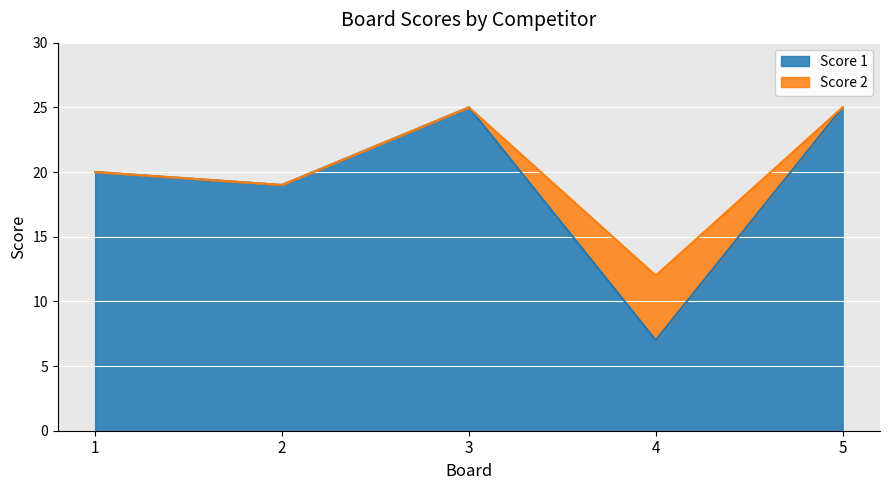

Is it true that the value at 2 is 13?

False